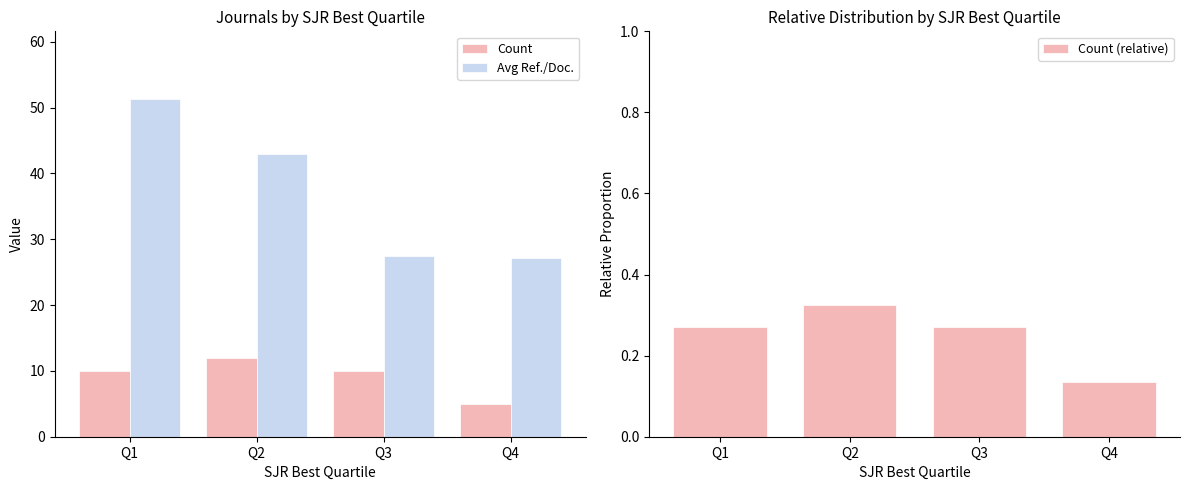

At Q2, list the series in order from smallest to largest.

Count (relative), Count, Avg Ref./Doc.